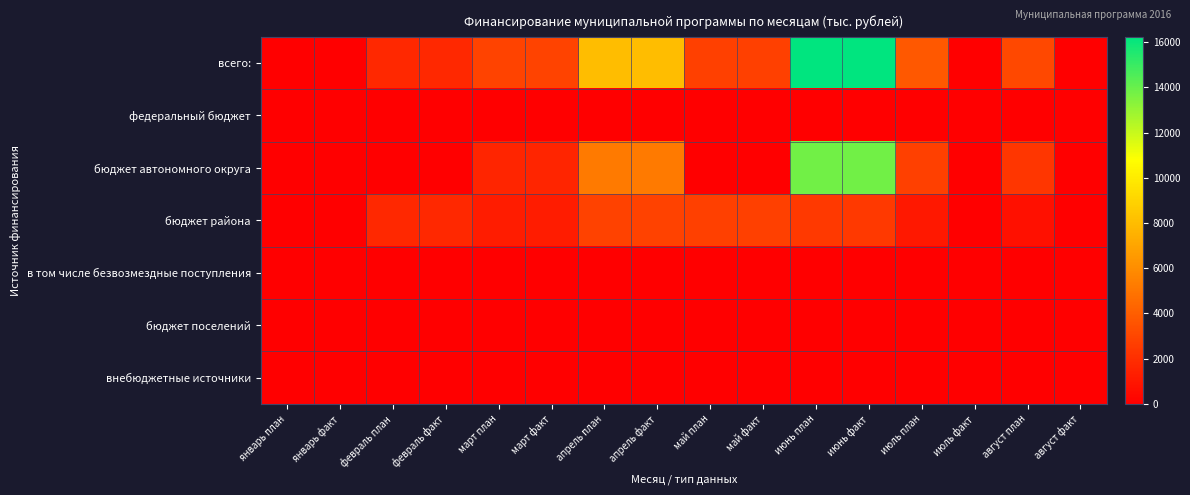

Between январь план and май план, which series saw the biggest shift?

всего: